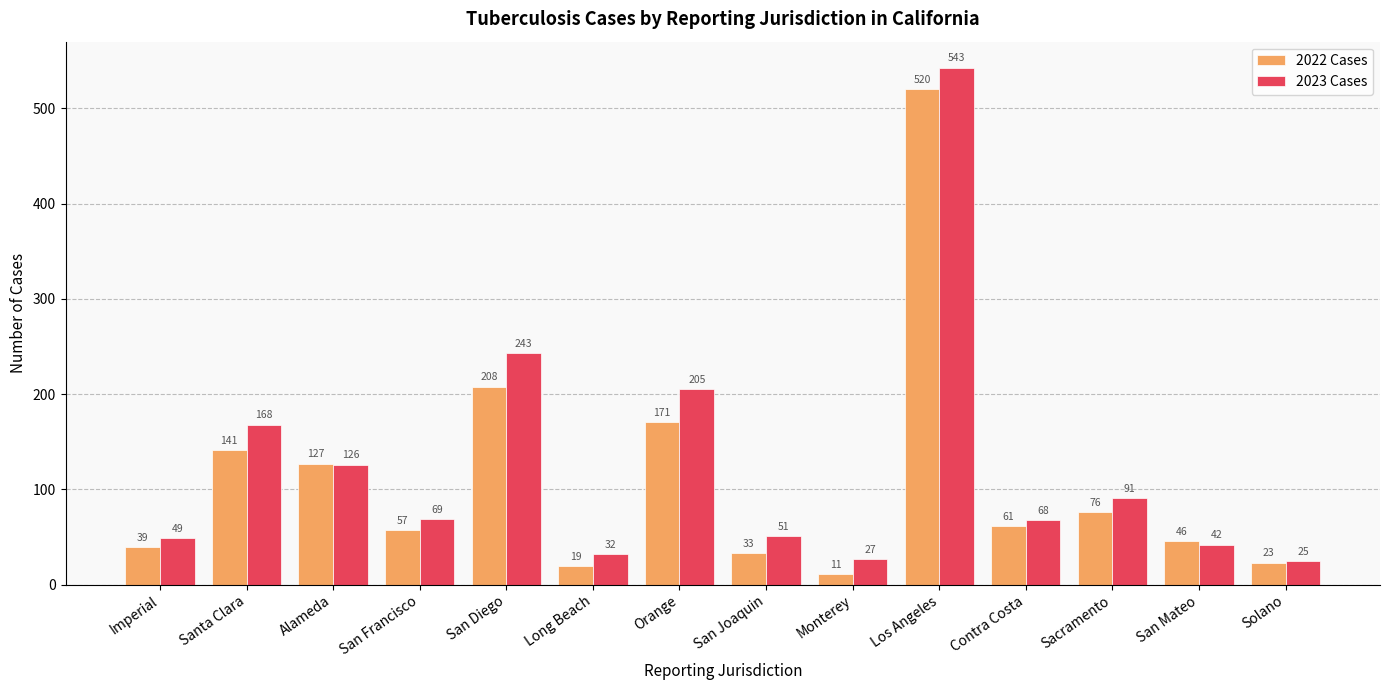

Are the bars grouped side by side (vs. stacked)?

Yes